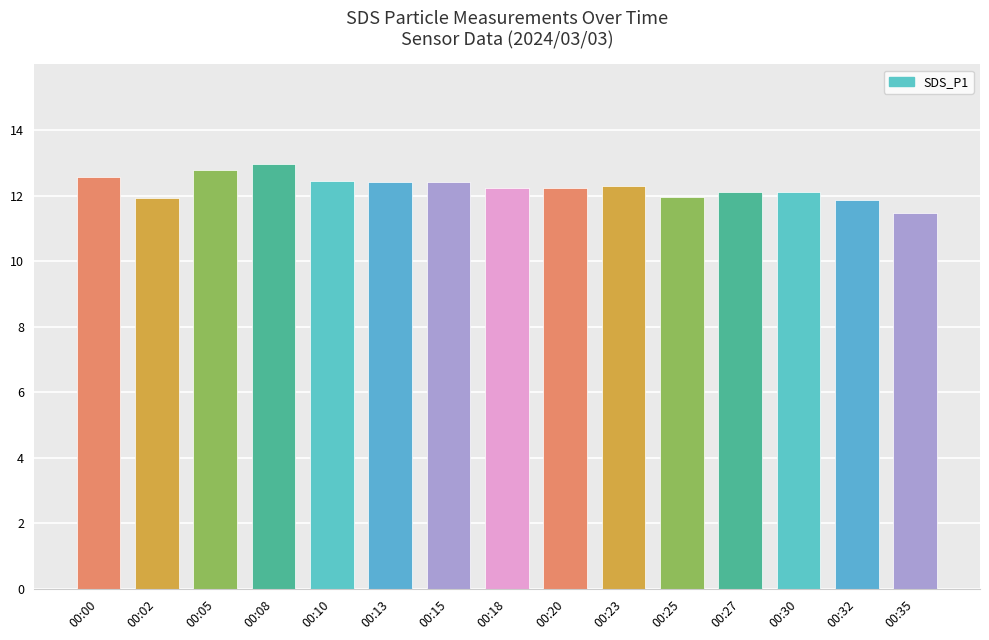

Does the chart contain any negative values?

No